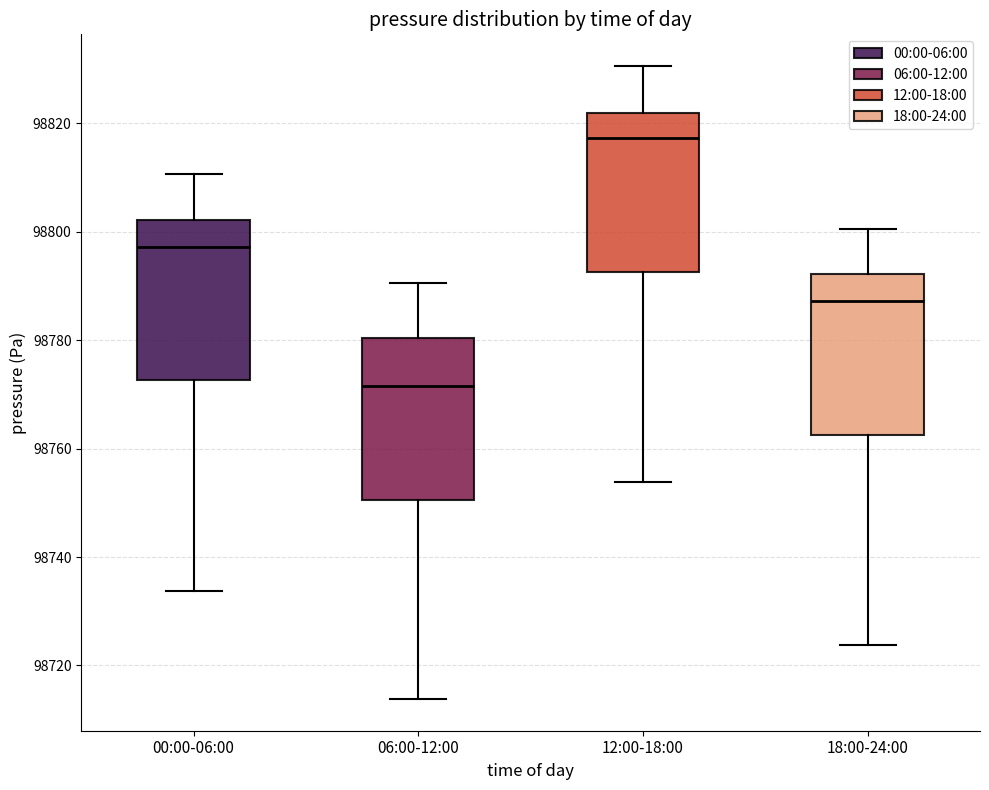

Where is the upper edge of the box for 06:00-12:00 on the y-axis? The values are not printed on the chart, so give them approximately, as read against the axis.

98780